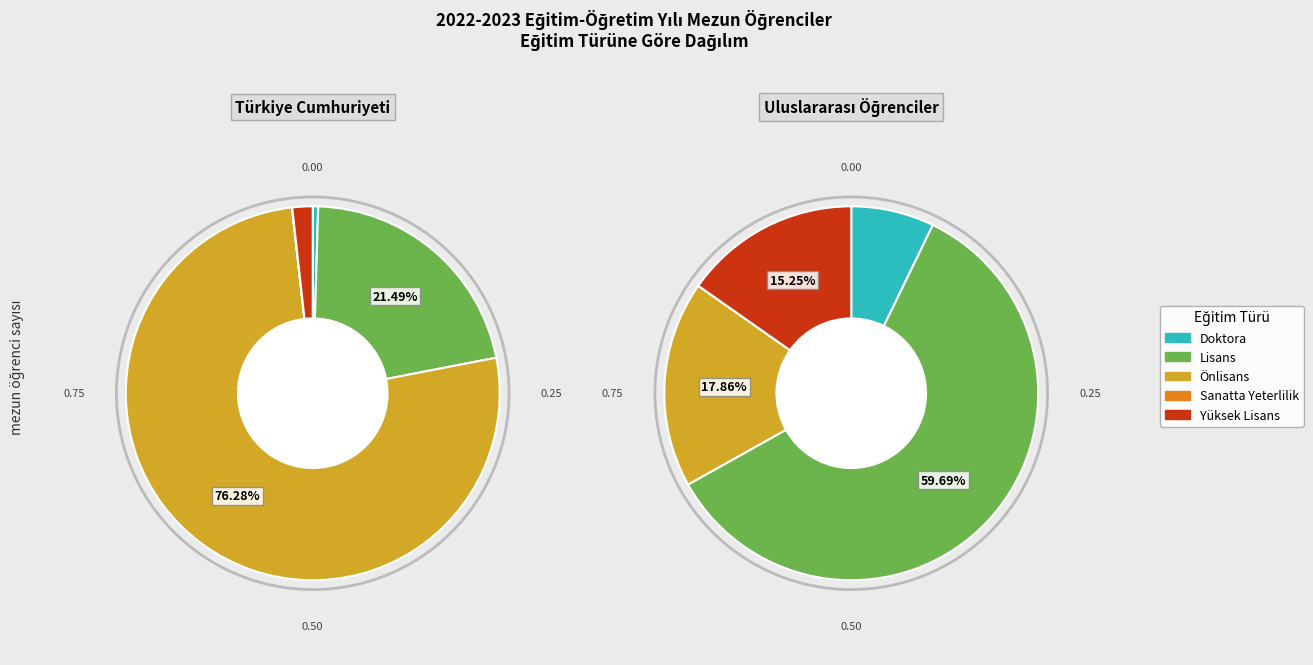

What percentage is the Lisans slice, to the nearest percent?

21%